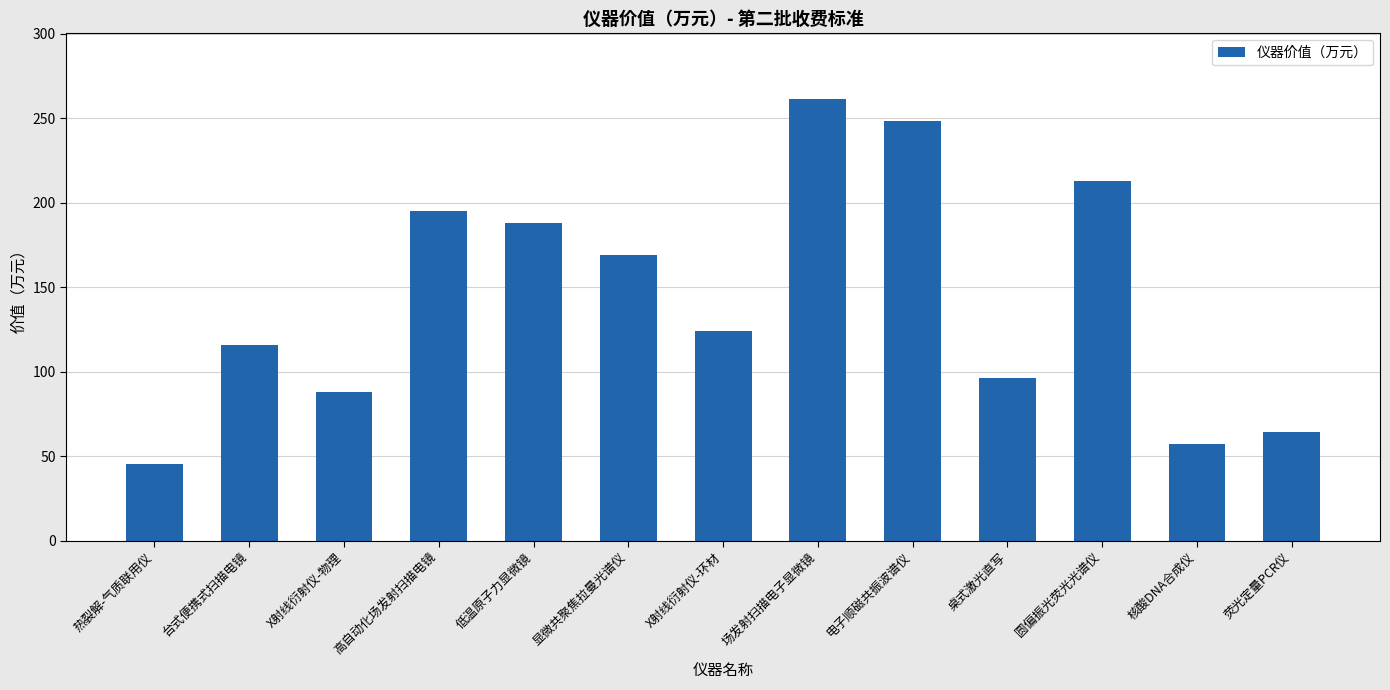

The chart shows a value of 261.0 at 场发射扫描电子显微镜. True or false?

True